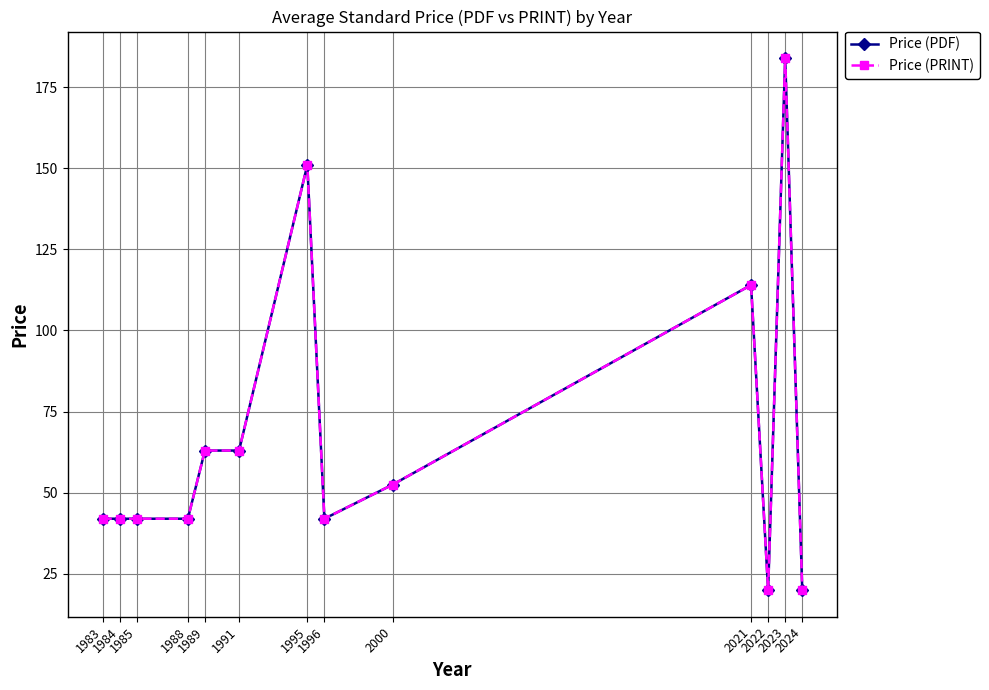

What is the value of the Price (PRINT) point at the 9th from the left?

52.5